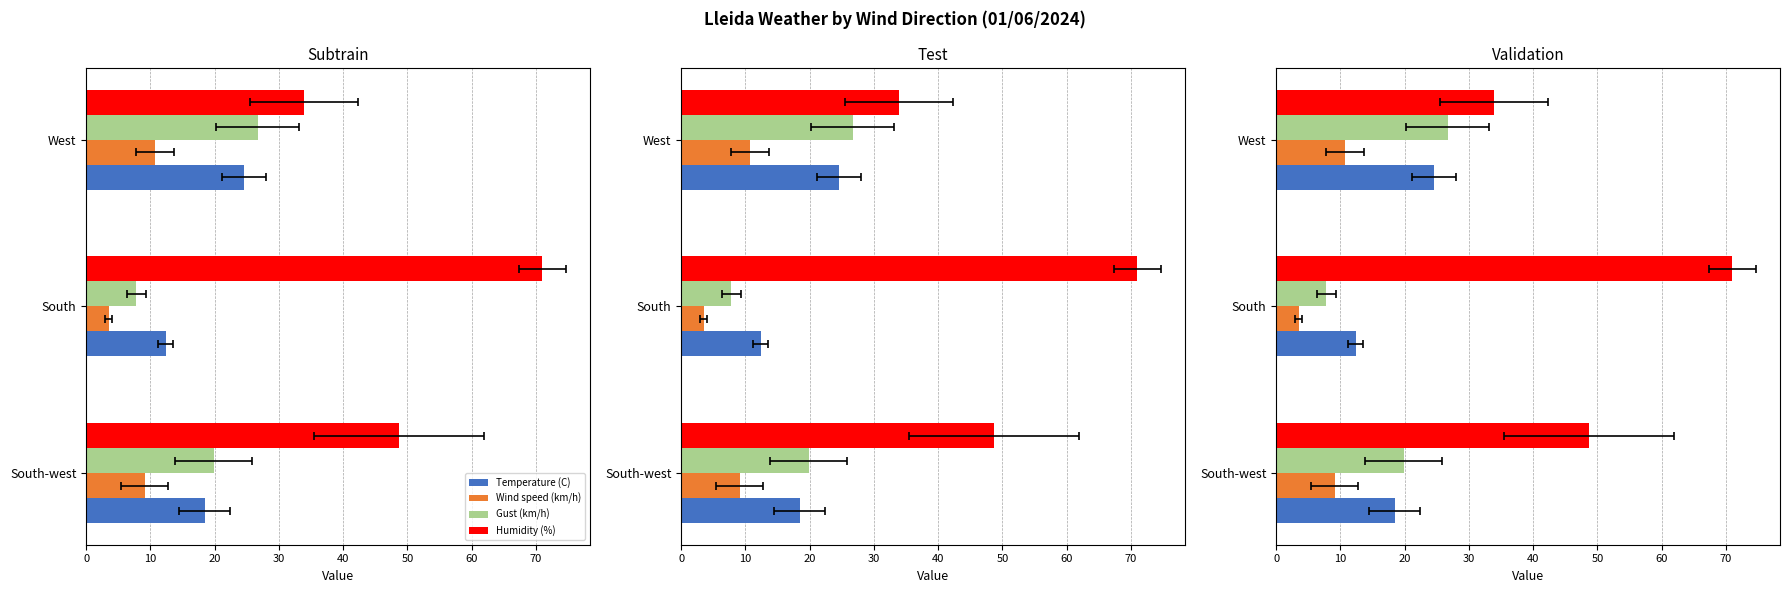

Which series has the largest total across all categories?

Humidity (%)